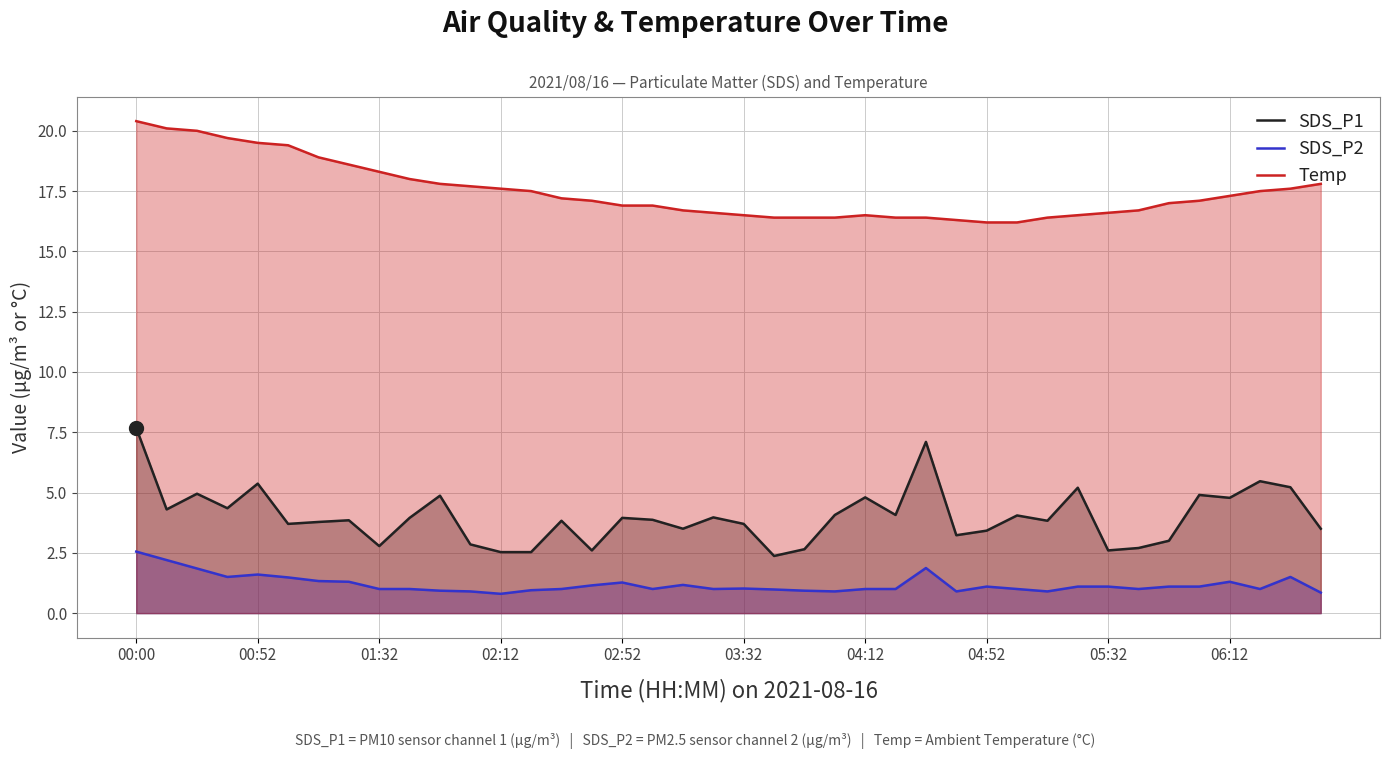

Which series has the largest total across all categories?

Temp